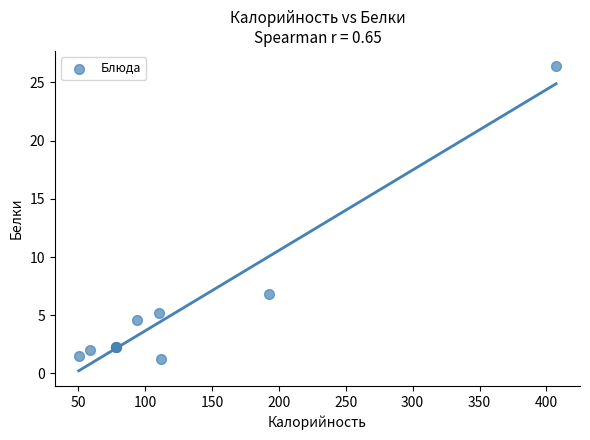

What Y value in the scatter plot is closest to 13?

6.8